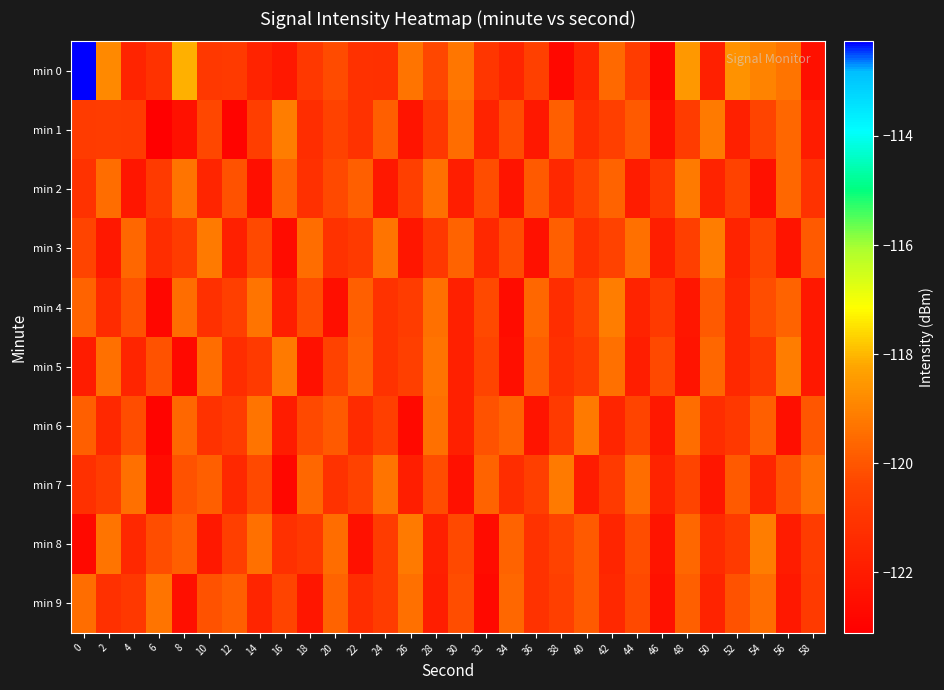

How many data points does each series have?

30